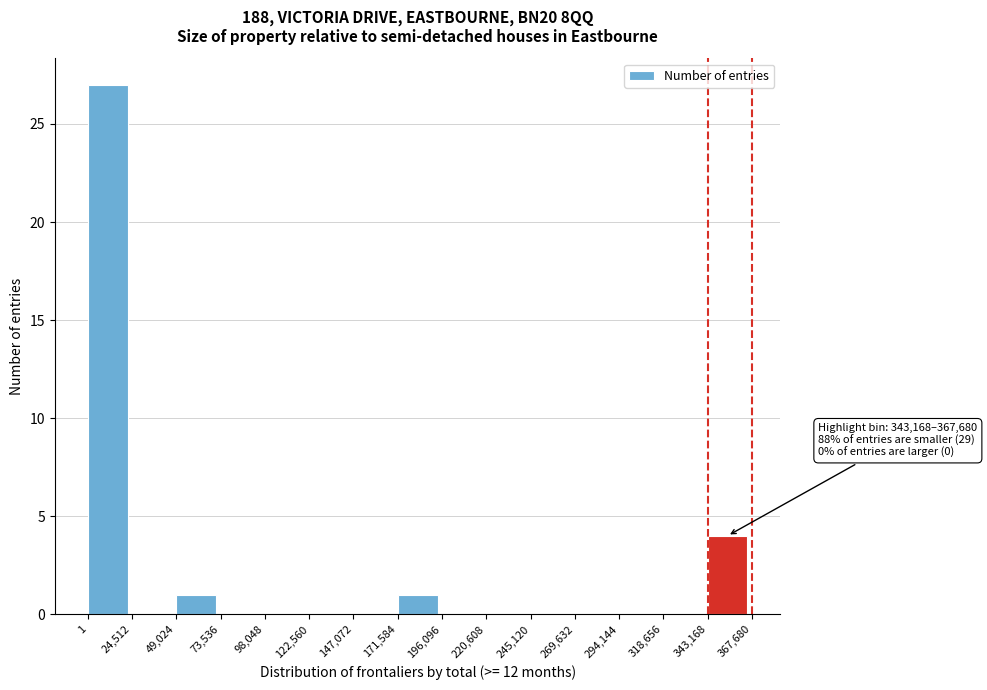

Over which range of the x-axis is the bar tallest?

1 to 24,512